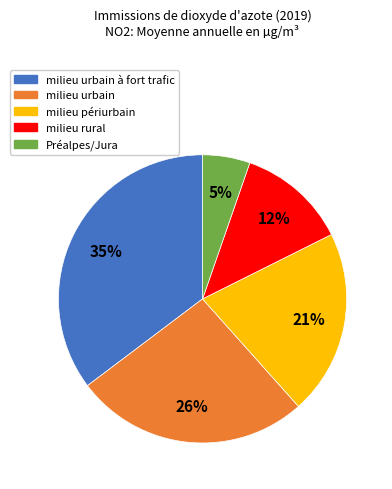

Is there any slice that represents more than half of the pie?

No